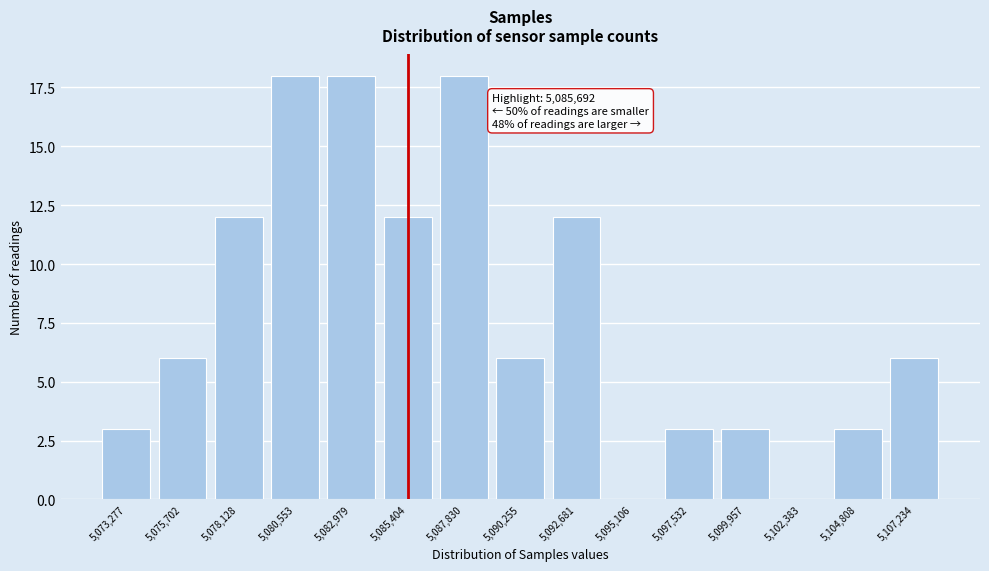

Reading left to right, what are all the values shown in this chart?

5,073,277=3	5,075,702=6	5,078,128=12	5,080,553=18	5,082,979=18	5,085,404=12	5,087,830=18	5,090,255=6	5,092,681=12	5,095,106=0	5,097,532=3	5,099,957=3	5,102,383=0	5,104,808=3	5,107,234=6